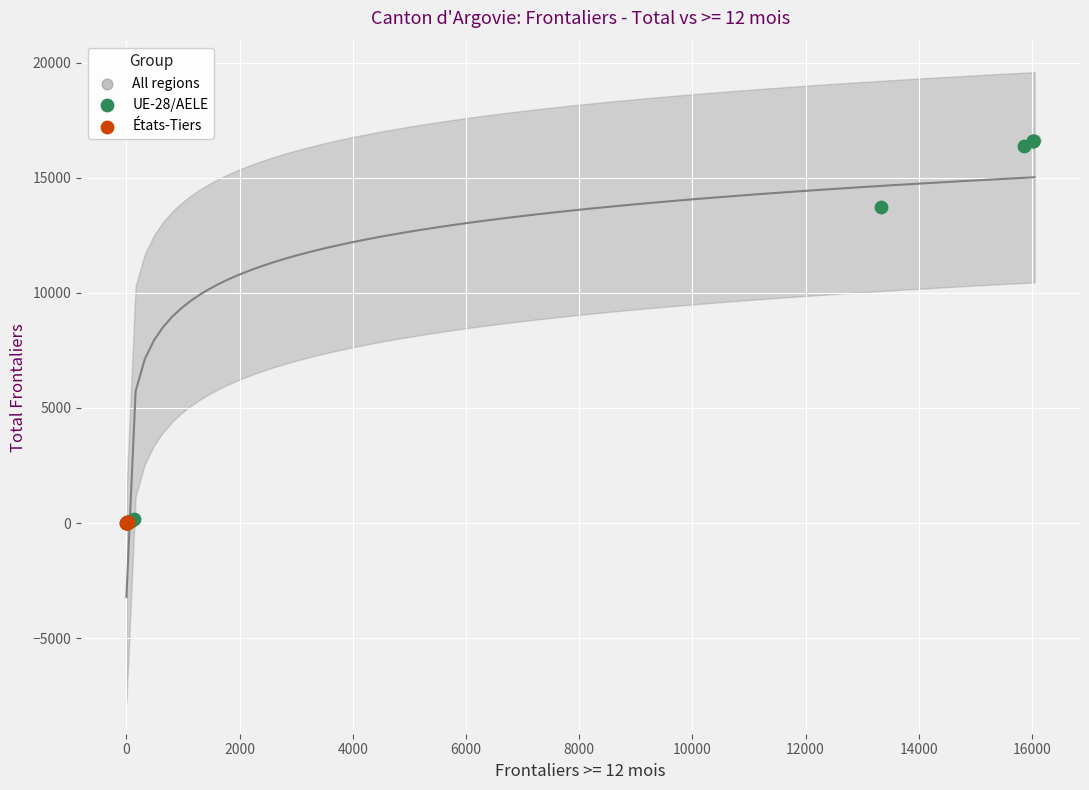

Which series has the widest spread of Y values?

All regions